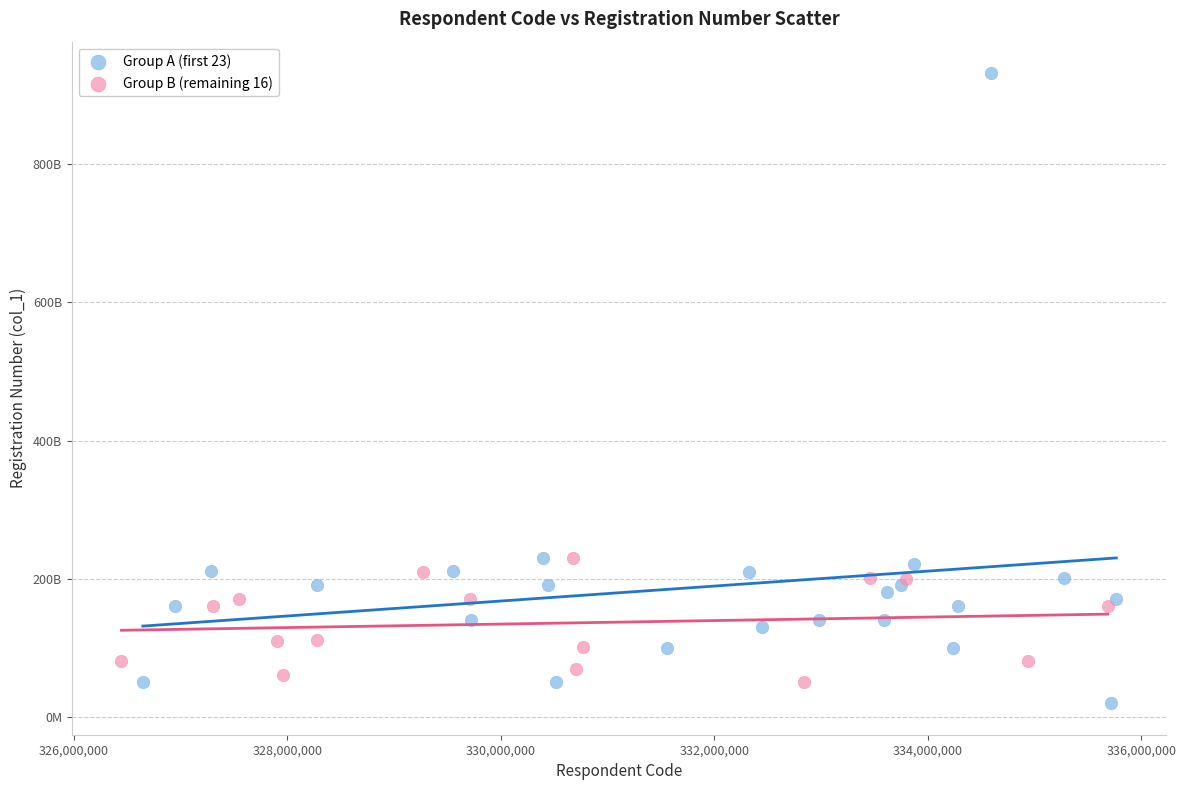

What are all the series names shown in the legend?

Group A (first 23), Group B (remaining 16)